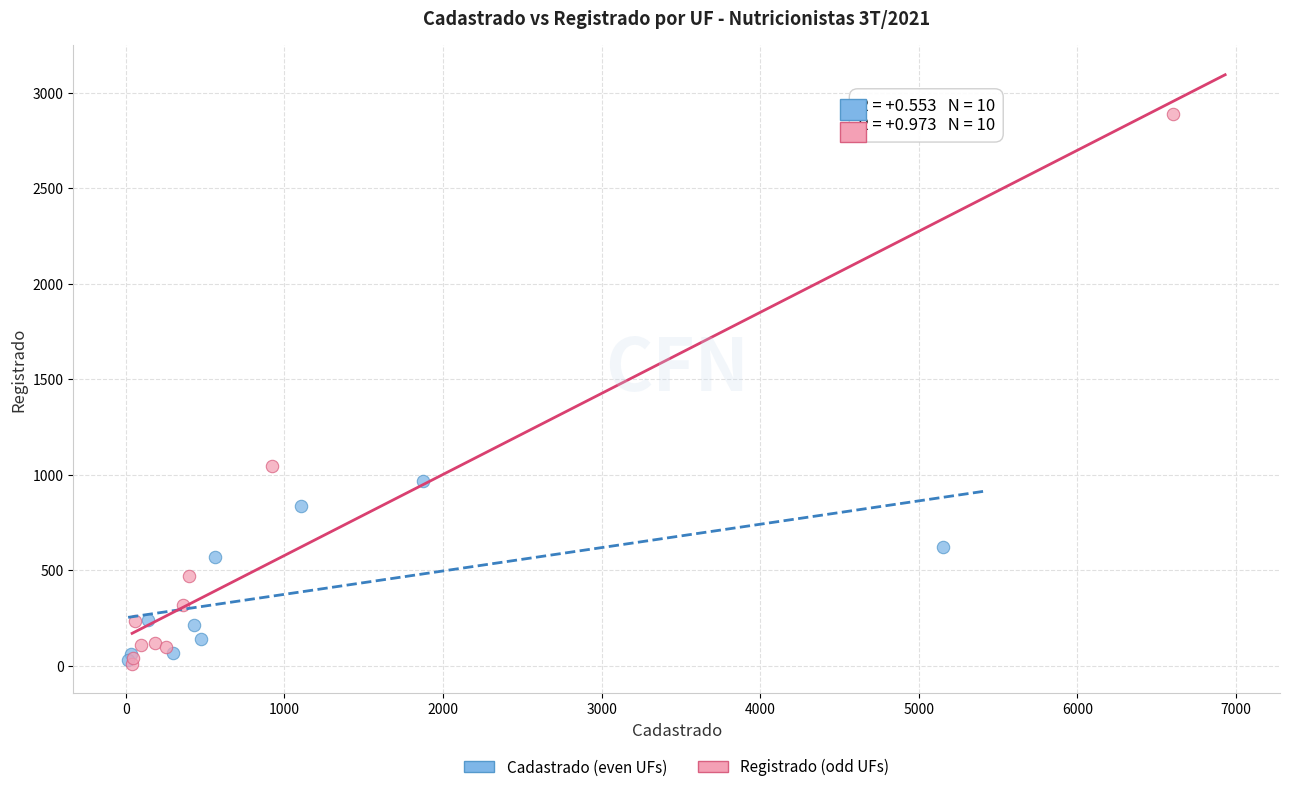

Which series has the widest spread of Y values?

Registrado (odd UFs)